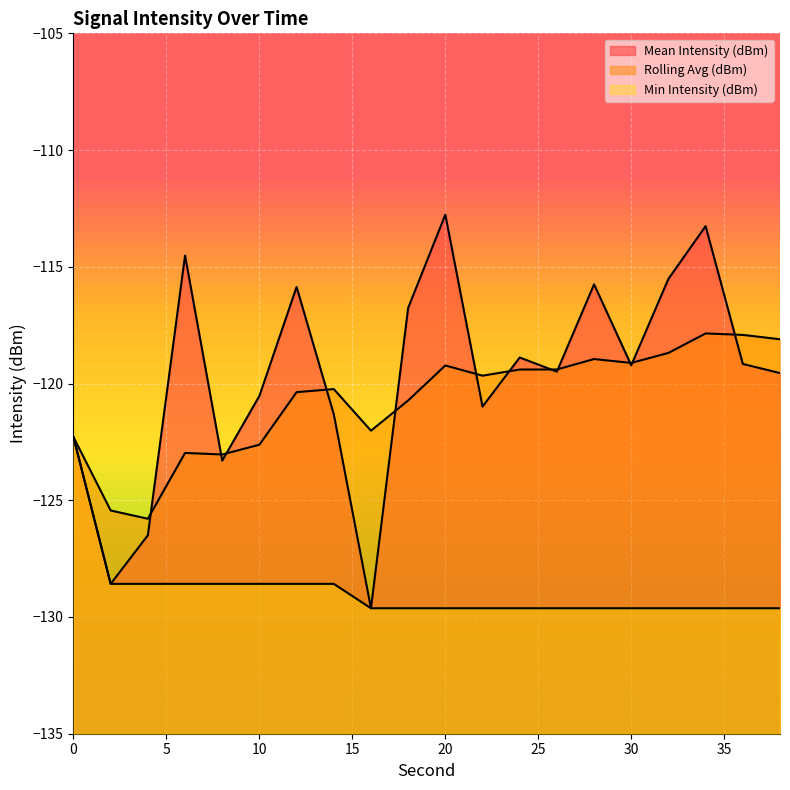

Where does the Rolling Avg (dBm) series first go above -119?

28